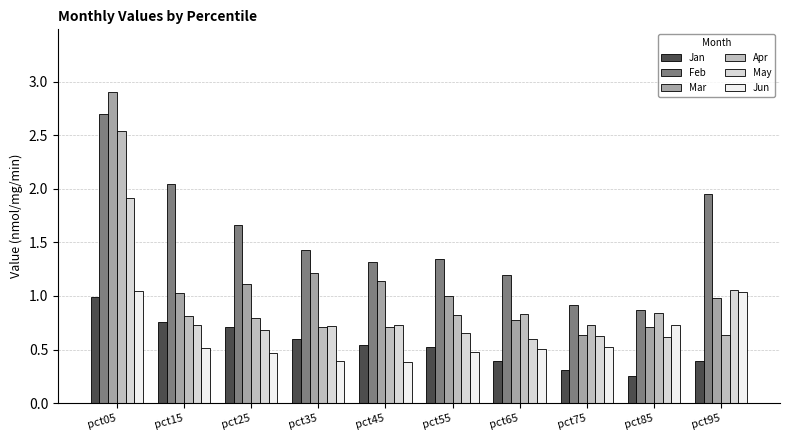

Which series changed the most between pct05 and pct15?

Mar